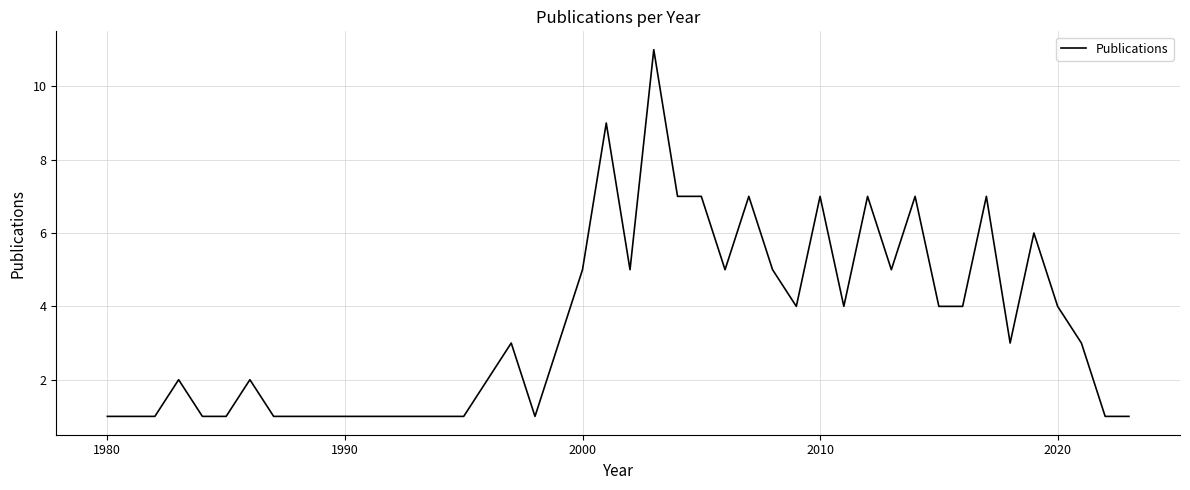

What is the greatest value displayed?

11